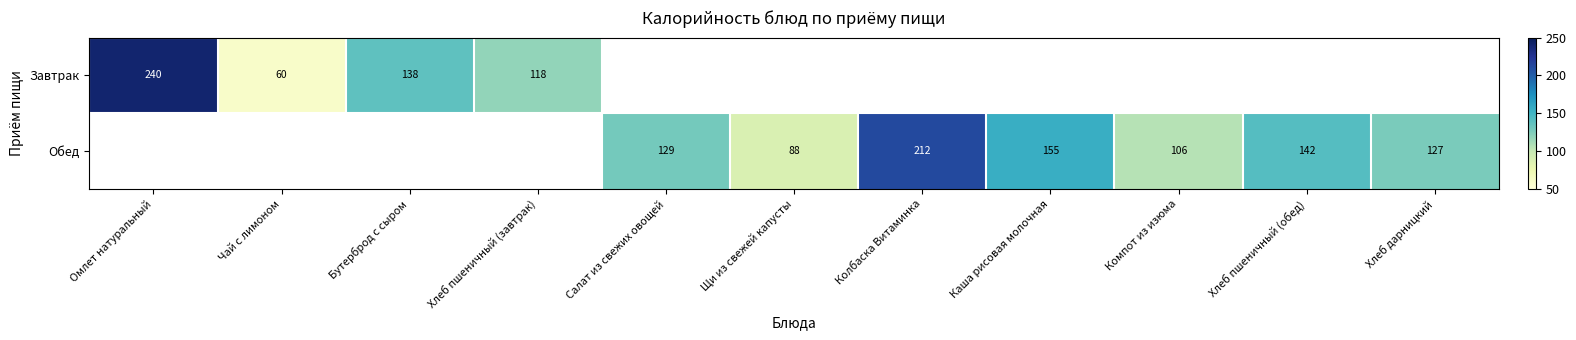

Is it true that Обед equals 212 at Колбаска Витаминка?

True